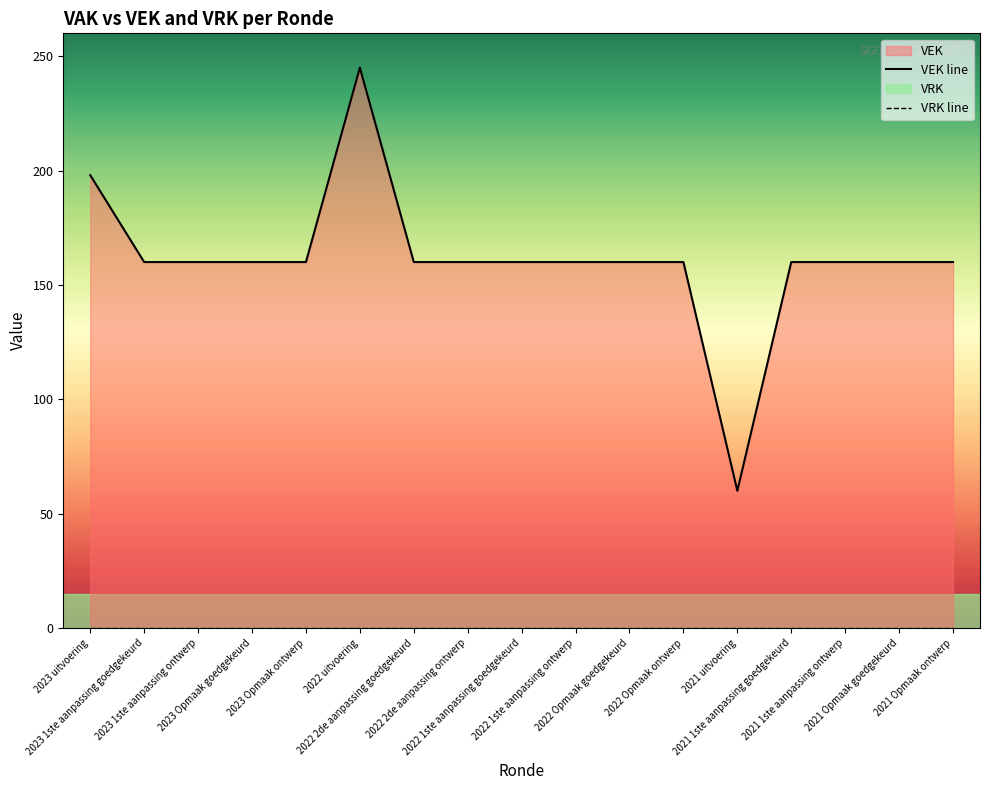

Which category has the lowest value across all series?

2021 uitvoering